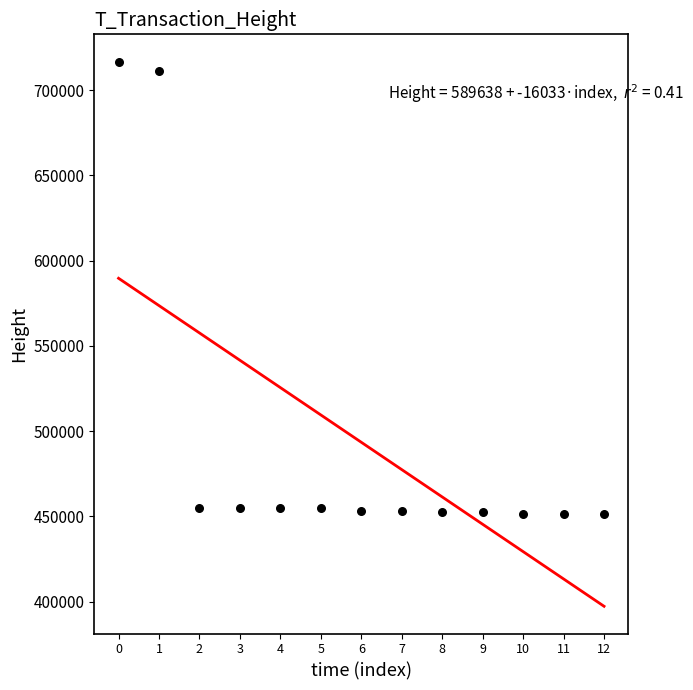

What is the range of Y values (max minus min)?

265200